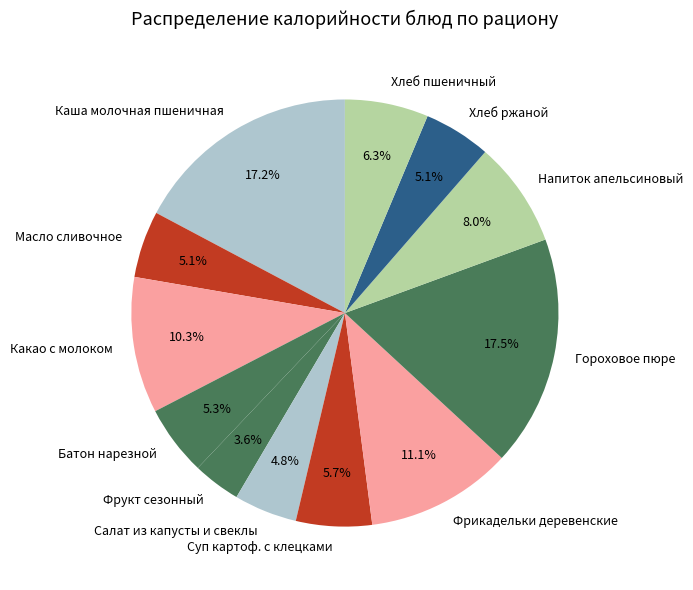

Which has a higher value, Хлеб ржаной or Суп картоф. с клецками?

Суп картоф. с клецками